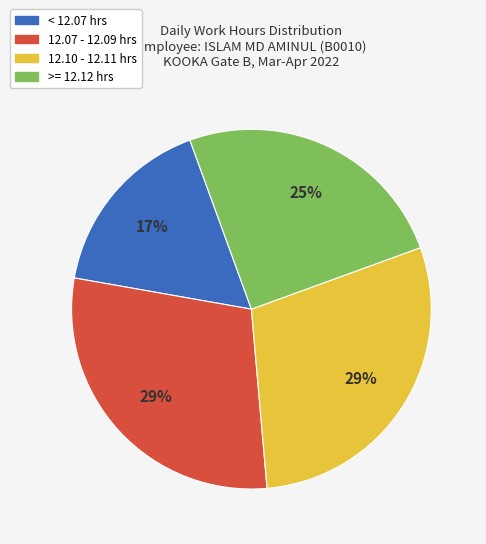

Is there a majority slice in this chart?

No